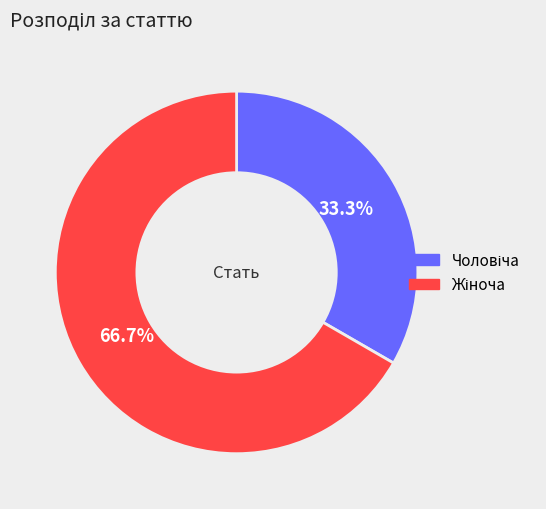

Is there a majority slice in this chart?

Yes